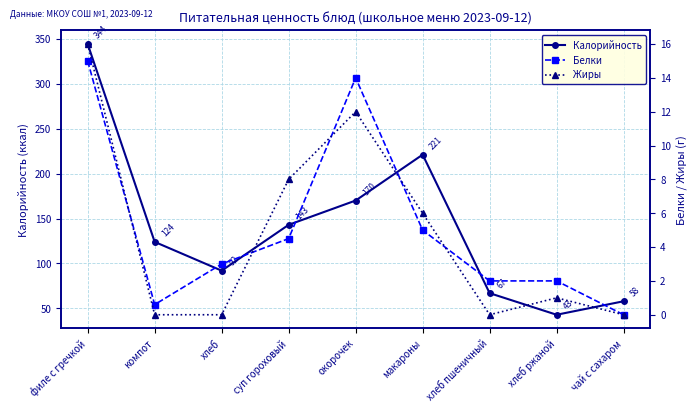

Where does the Жиры series first go above 1?

филе с гречкой